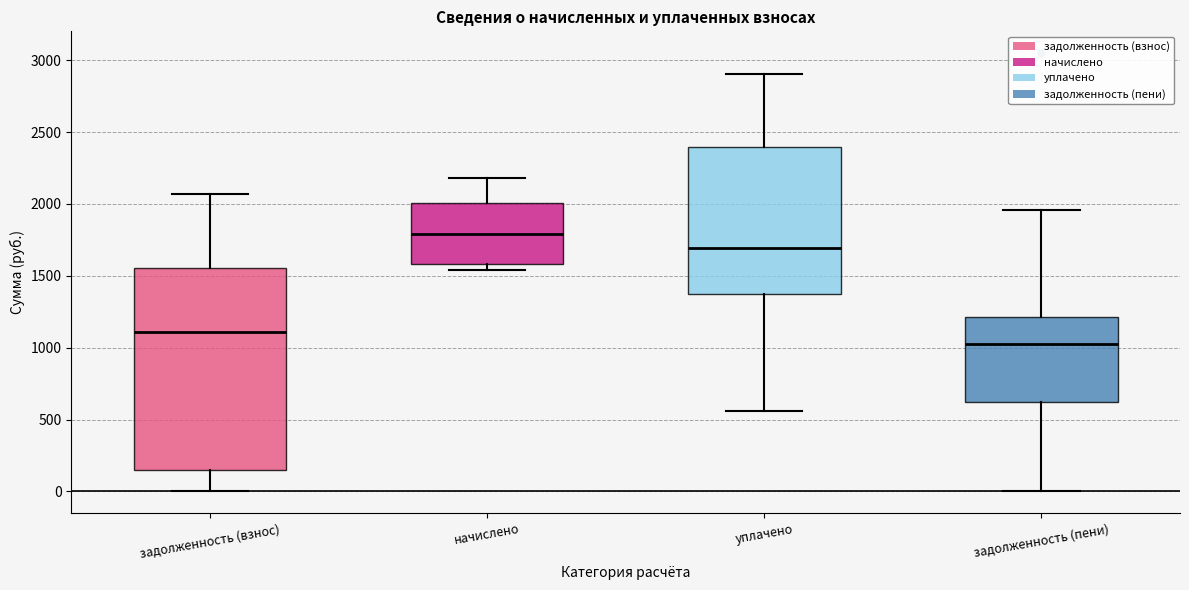

Where does the upper whisker of the box for задолженность (взнос) end on the y-axis? The values are not printed on the chart, so give them approximately, as read against the axis.

2050